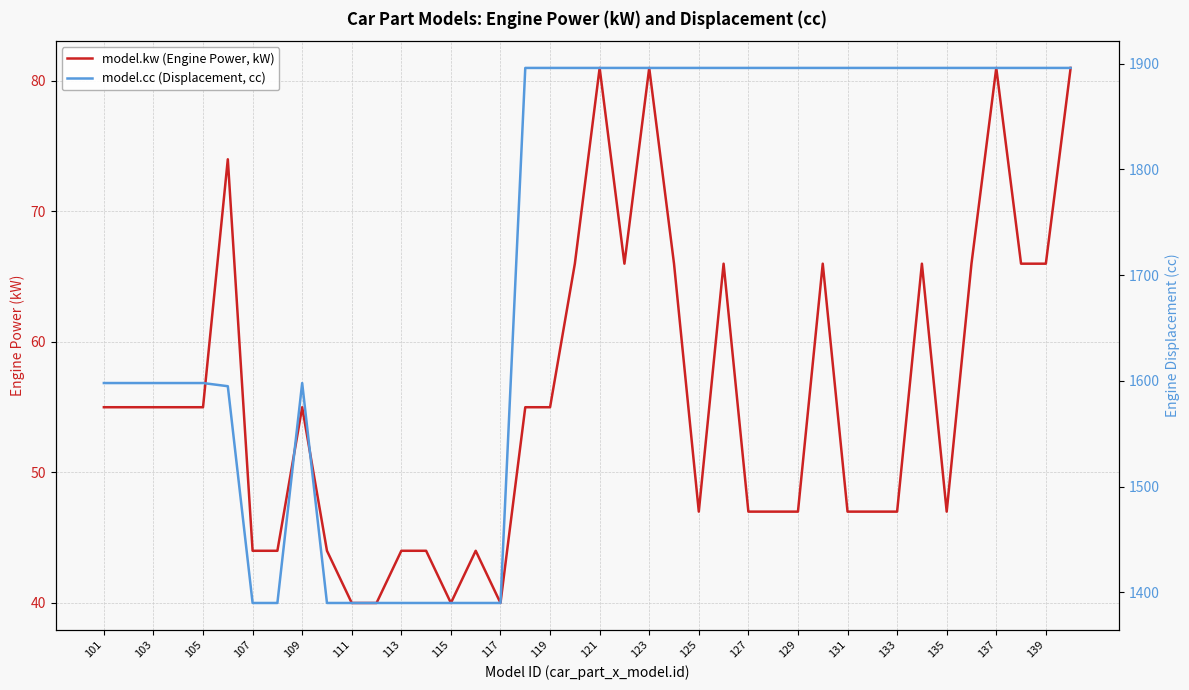

Which series changed the most between 24 and 27?

model.kw (Engine Power, kW)